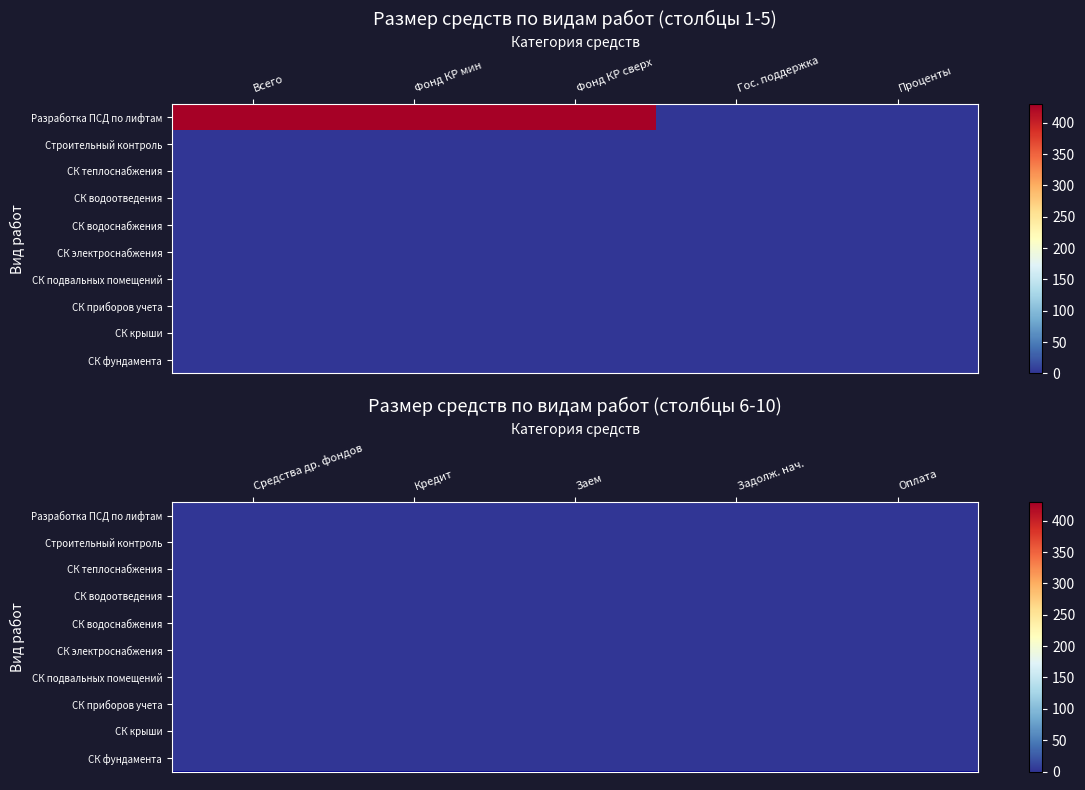

Reading left to right, extract all data points from this chart.

Разработка ПСД по лифтам: 0=427.9	1=427.9	2=427.9	3=0.0	4=0.0	5=0.0	6=0.0	7=0.0	8=0.0	9=0.0
Строительный контроль: 0=0.0	1=0.0	2=0.0	3=0.0	4=0.0	5=0.0	6=0.0	7=0.0	8=0.0	9=0.0
СК теплоснабжения: 0=0.0	1=0.0	2=0.0	3=0.0	4=0.0	5=0.0	6=0.0	7=0.0	8=0.0	9=0.0
СК водоотведения: 0=0.0	1=0.0	2=0.0	3=0.0	4=0.0	5=0.0	6=0.0	7=0.0	8=0.0	9=0.0
СК водоснабжения: 0=0.0	1=0.0	2=0.0	3=0.0	4=0.0	5=0.0	6=0.0	7=0.0	8=0.0	9=0.0
СК электроснабжения: 0=0.0	1=0.0	2=0.0	3=0.0	4=0.0	5=0.0	6=0.0	7=0.0	8=0.0	9=0.0
СК подвальных помещений: 0=0.0	1=0.0	2=0.0	3=0.0	4=0.0	5=0.0	6=0.0	7=0.0	8=0.0	9=0.0
СК приборов учета: 0=0.0	1=0.0	2=0.0	3=0.0	4=0.0	5=0.0	6=0.0	7=0.0	8=0.0	9=0.0
СК крыши: 0=0.0	1=0.0	2=0.0	3=0.0	4=0.0	5=0.0	6=0.0	7=0.0	8=0.0	9=0.0
СК фундамента: 0=0.0	1=0.0	2=0.0	3=0.0	4=0.0	5=0.0	6=0.0	7=0.0	8=0.0	9=0.0